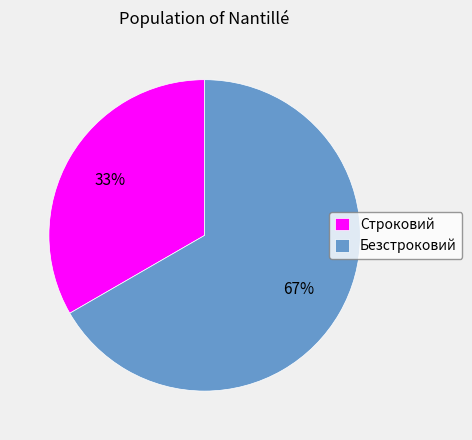

Between Безстроковий and Строковий, which is larger?

Безстроковий